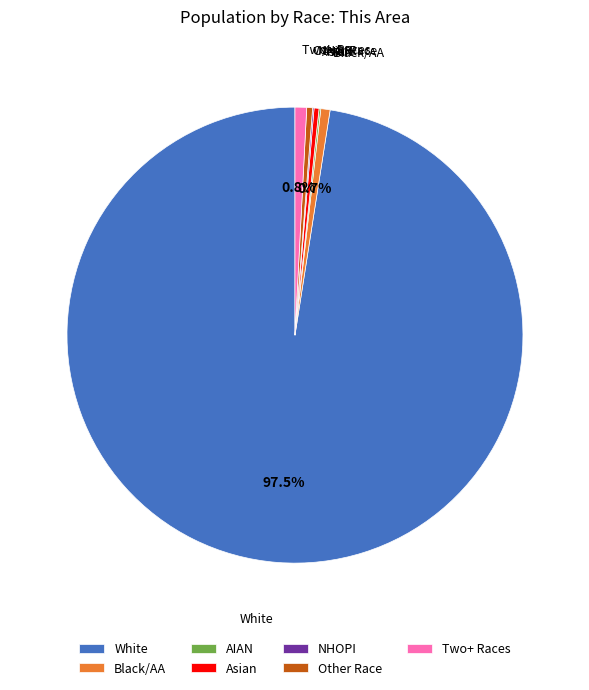

What is the largest slice in the pie chart?

White